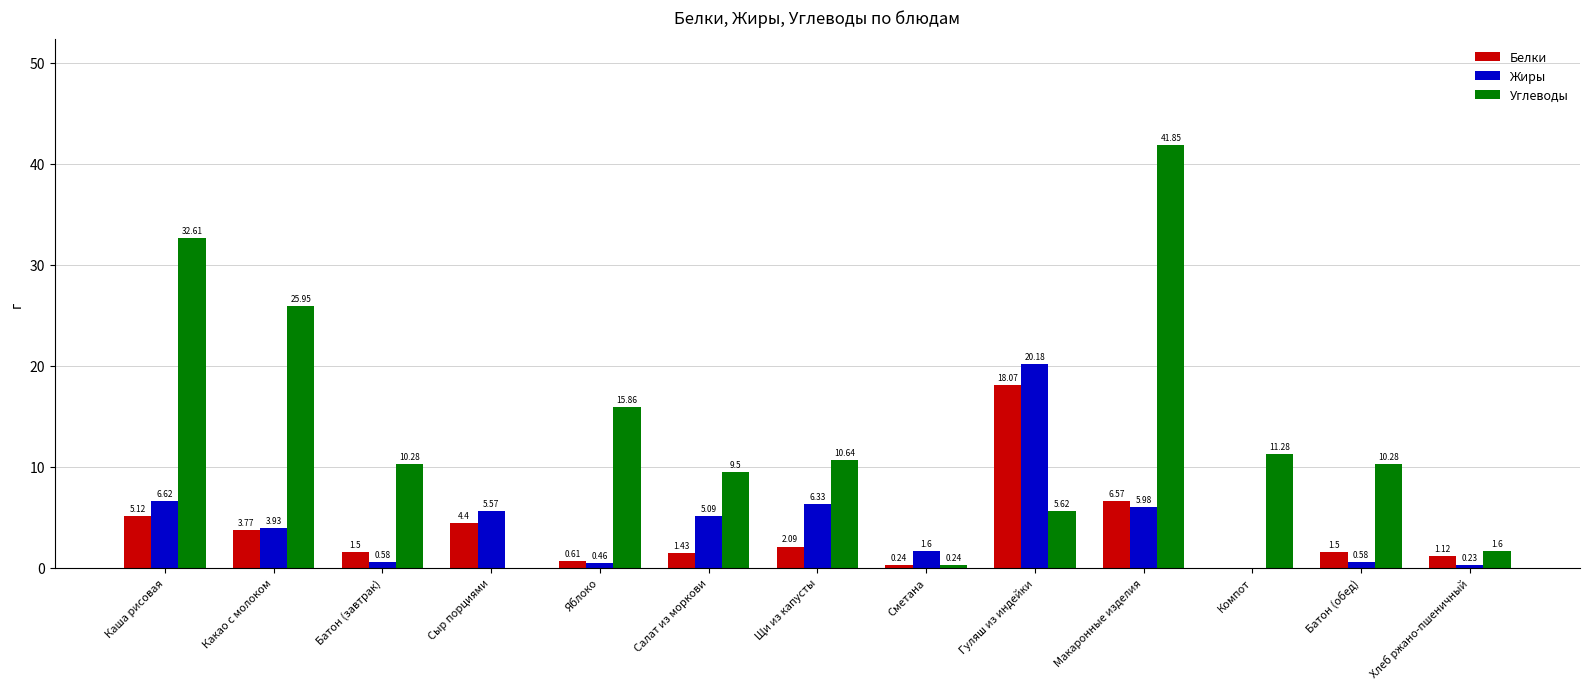

What is the sum of the Белки values at Щи из капусты and Какао с молоком?

5.9